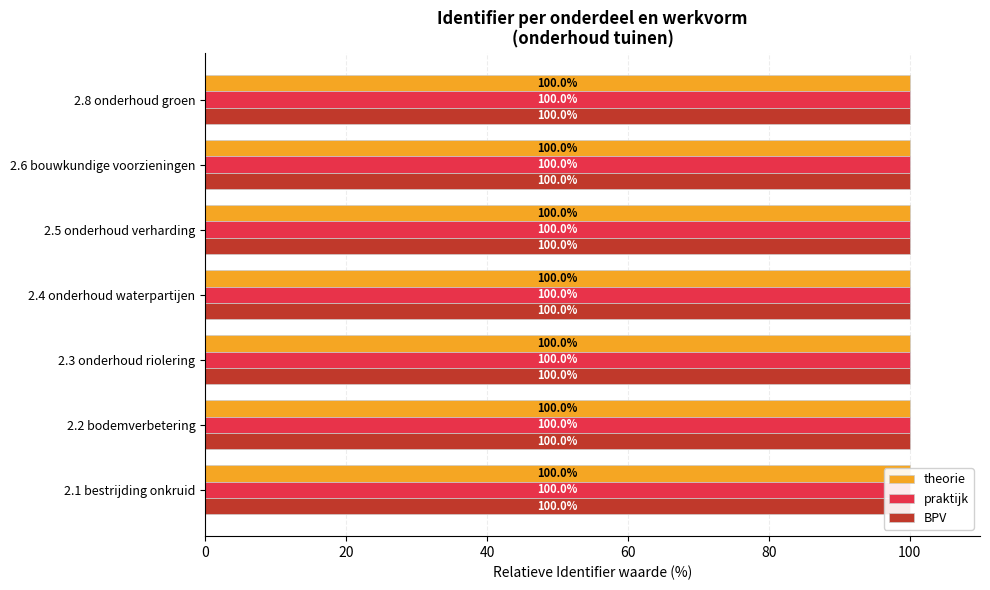

Reading right to left, what are all the values shown in this chart?

theorie: 100.0	100.0	100.0	100.0	100.0	100.0	100.0
praktijk: 100.0	100.0	100.0	100.0	100.0	100.0	100.0
BPV: 100.0	100.0	100.0	100.0	100.0	100.0	100.0